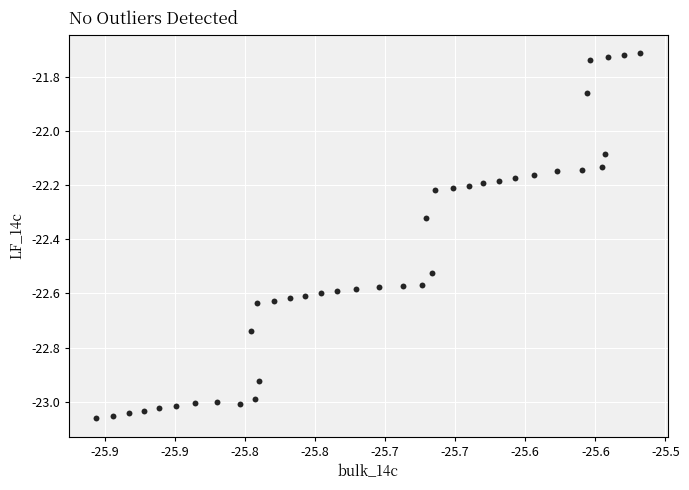

What is the range of X values (max minus min)?

0.4